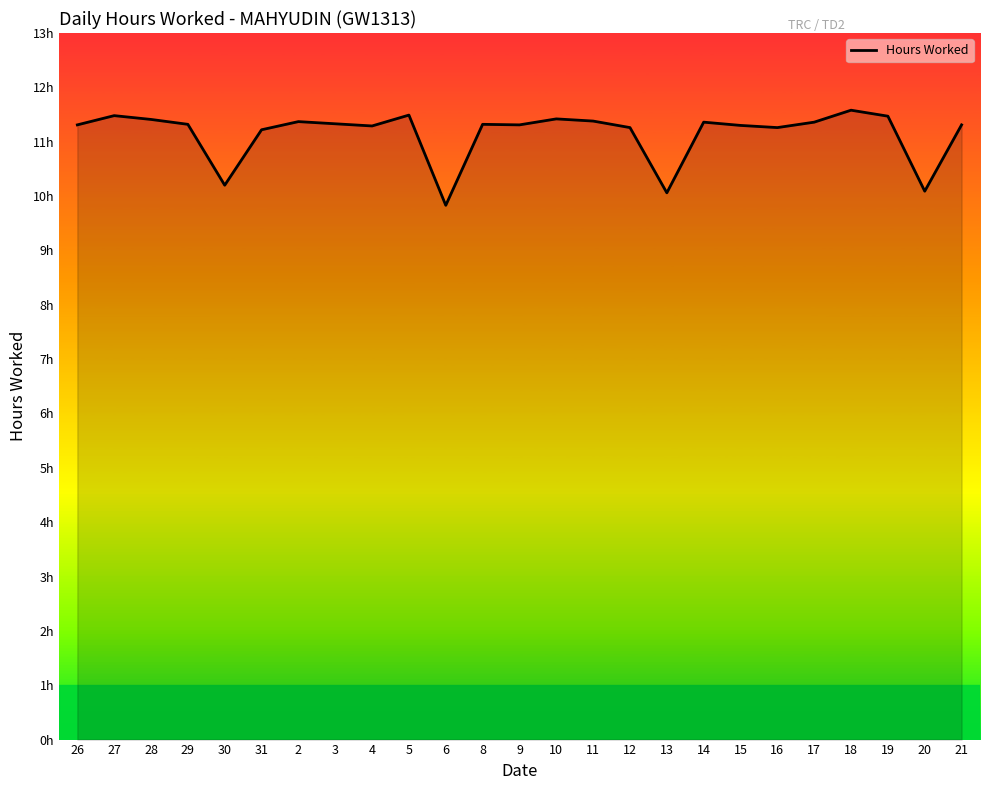

At which category does the data reach its first local peak?

27